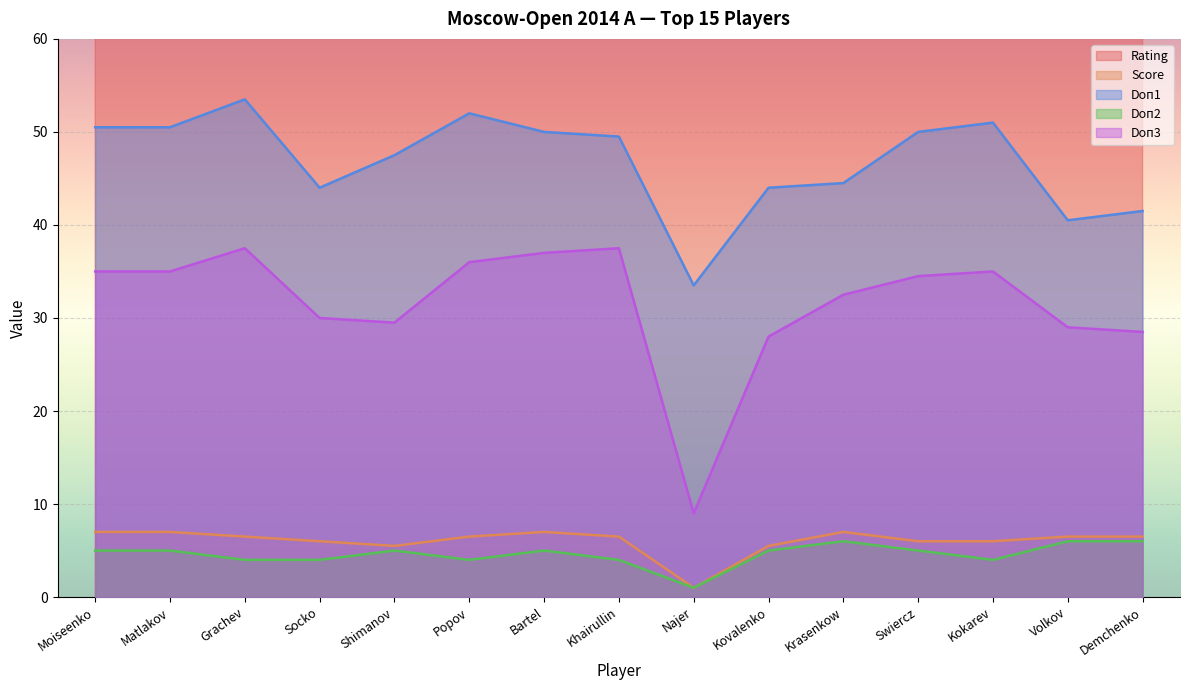

What is the label of the 8th point from the left?

Khairullin